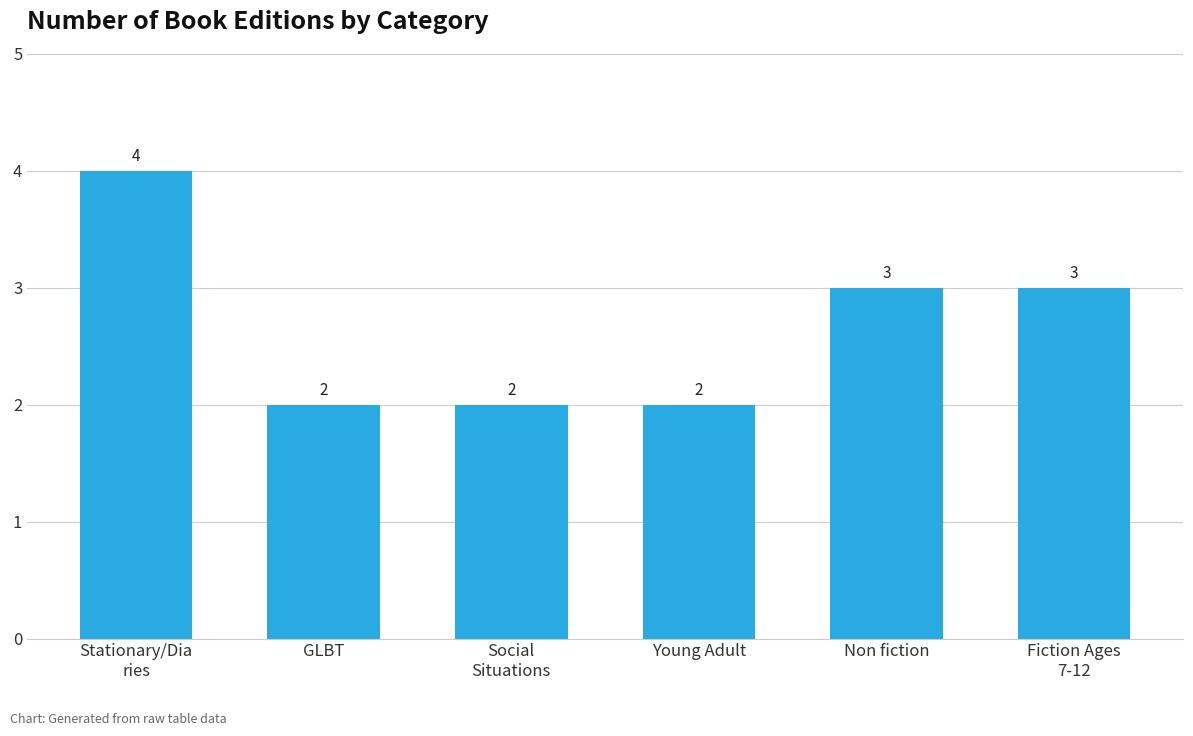

Between Fiction Ages
7-12 and Young Adult, which is larger?

Fiction Ages
7-12